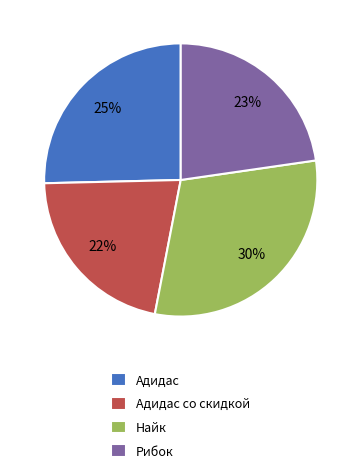

How many slices are in this pie chart?

4